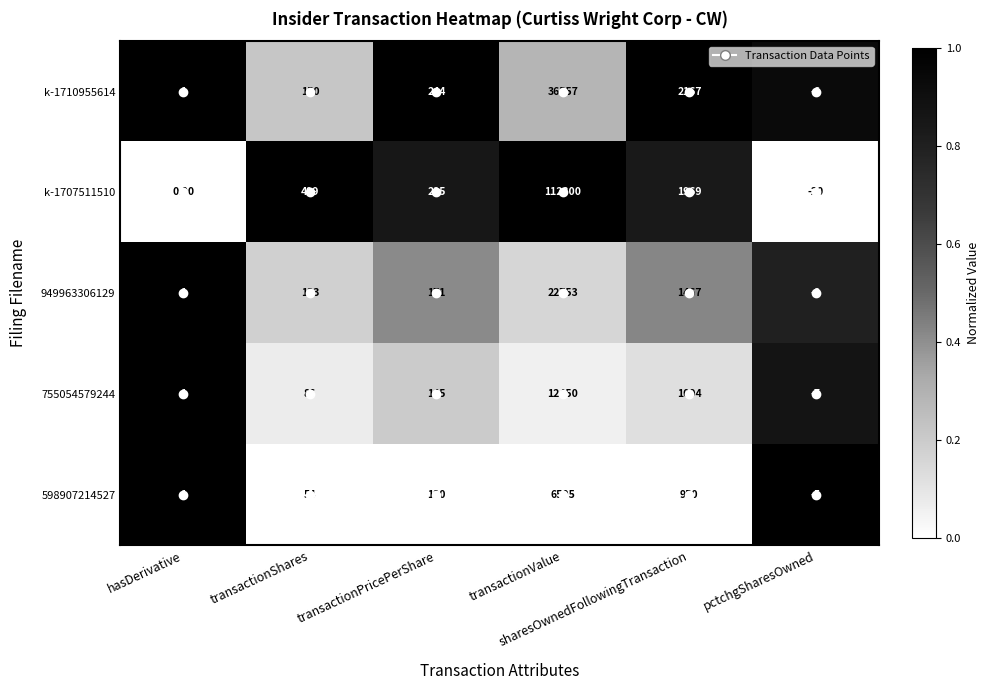

Which series has the largest total across all categories?

k-1707511510